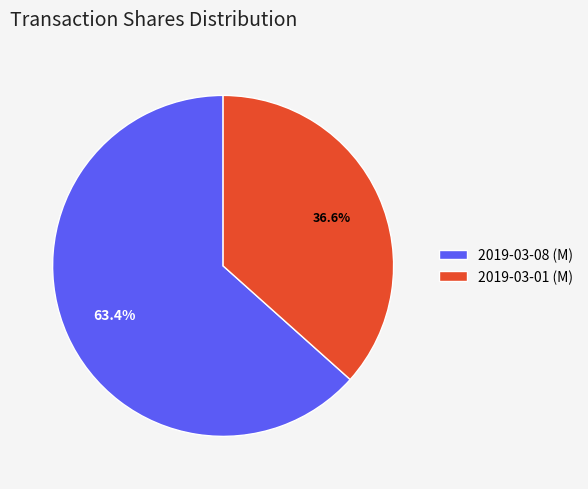

Which slice is the largest?

2019-03-08 (M)